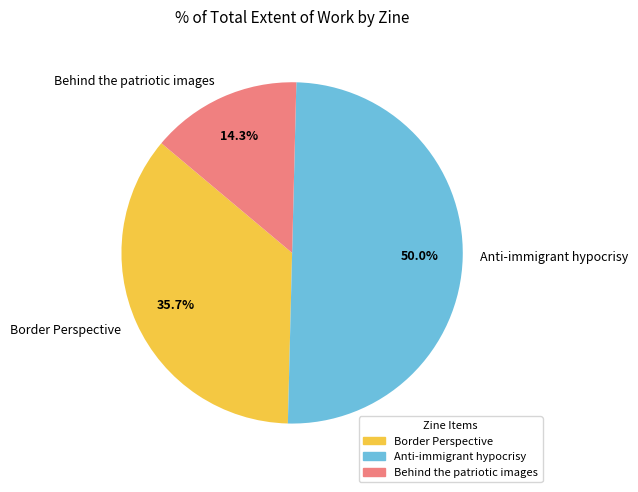

Between Border Perspective and Behind the patriotic images, which is larger?

Border Perspective